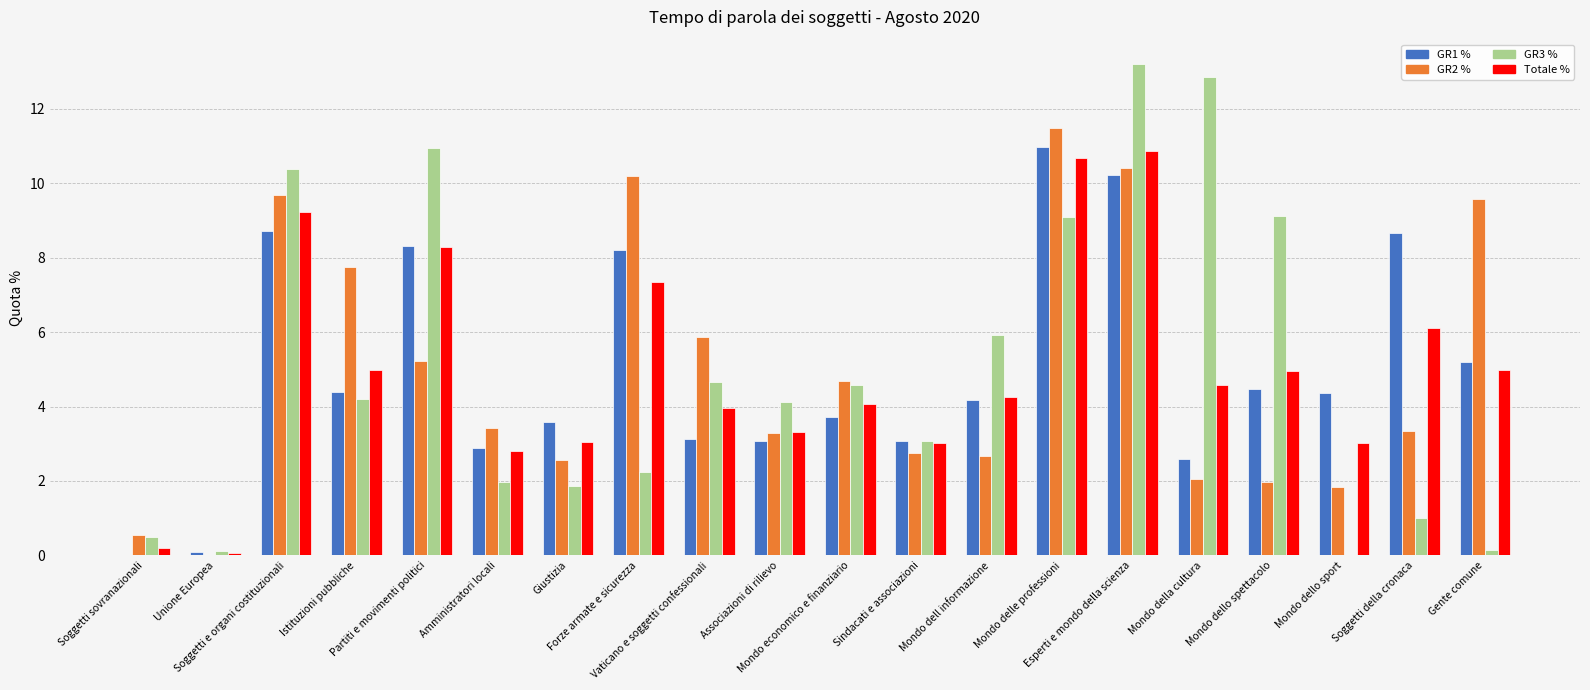

What is the difference between the Totale % values at Partiti e movimenti politici and Esperti e mondo della scienza?

2.6